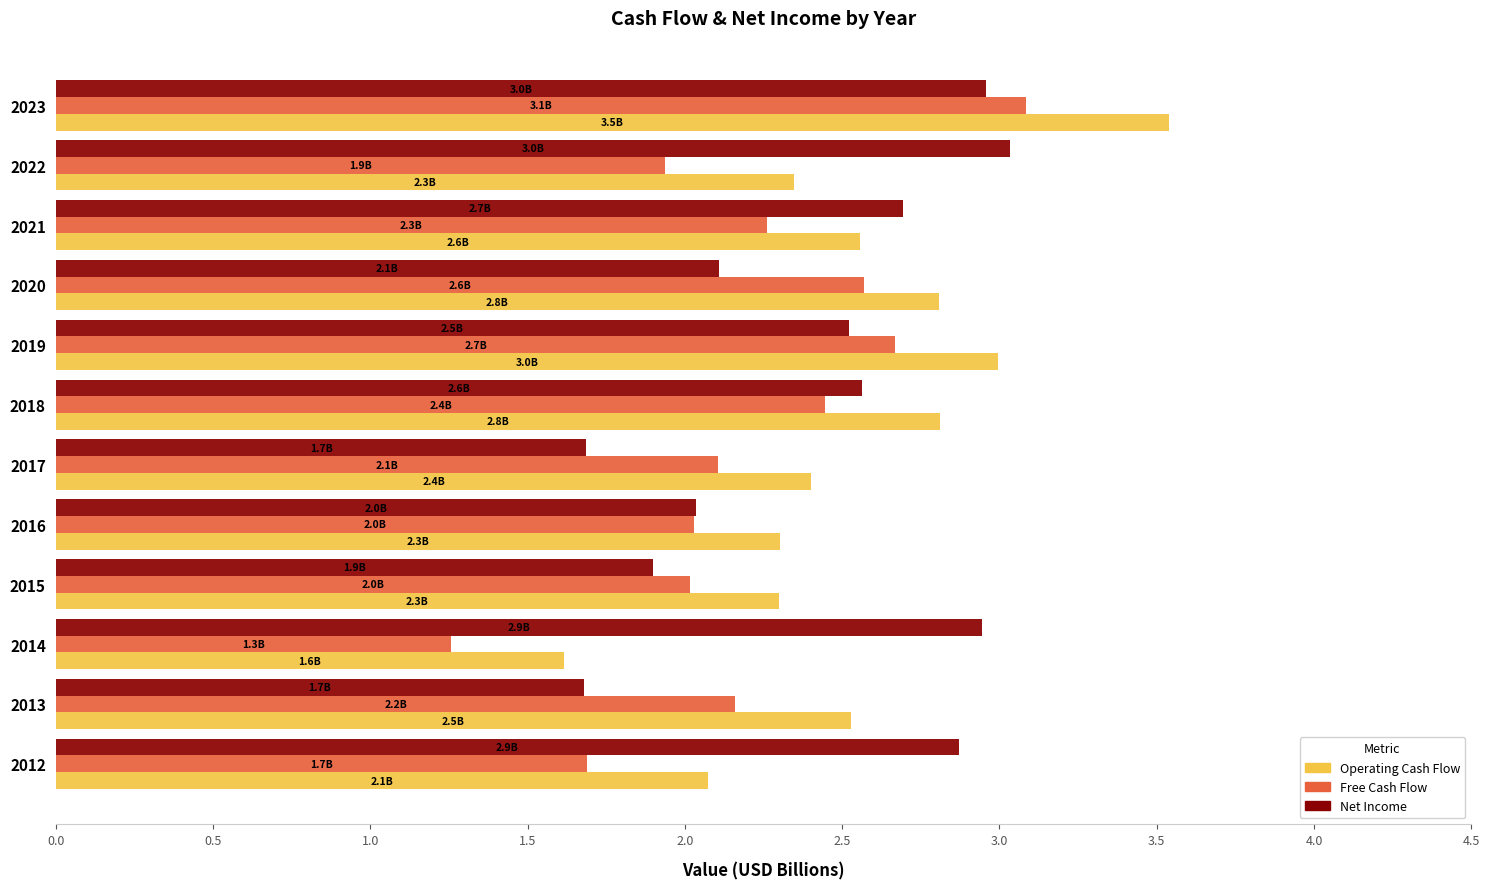

At which label does Free Cash Flow reach its minimum?

2014